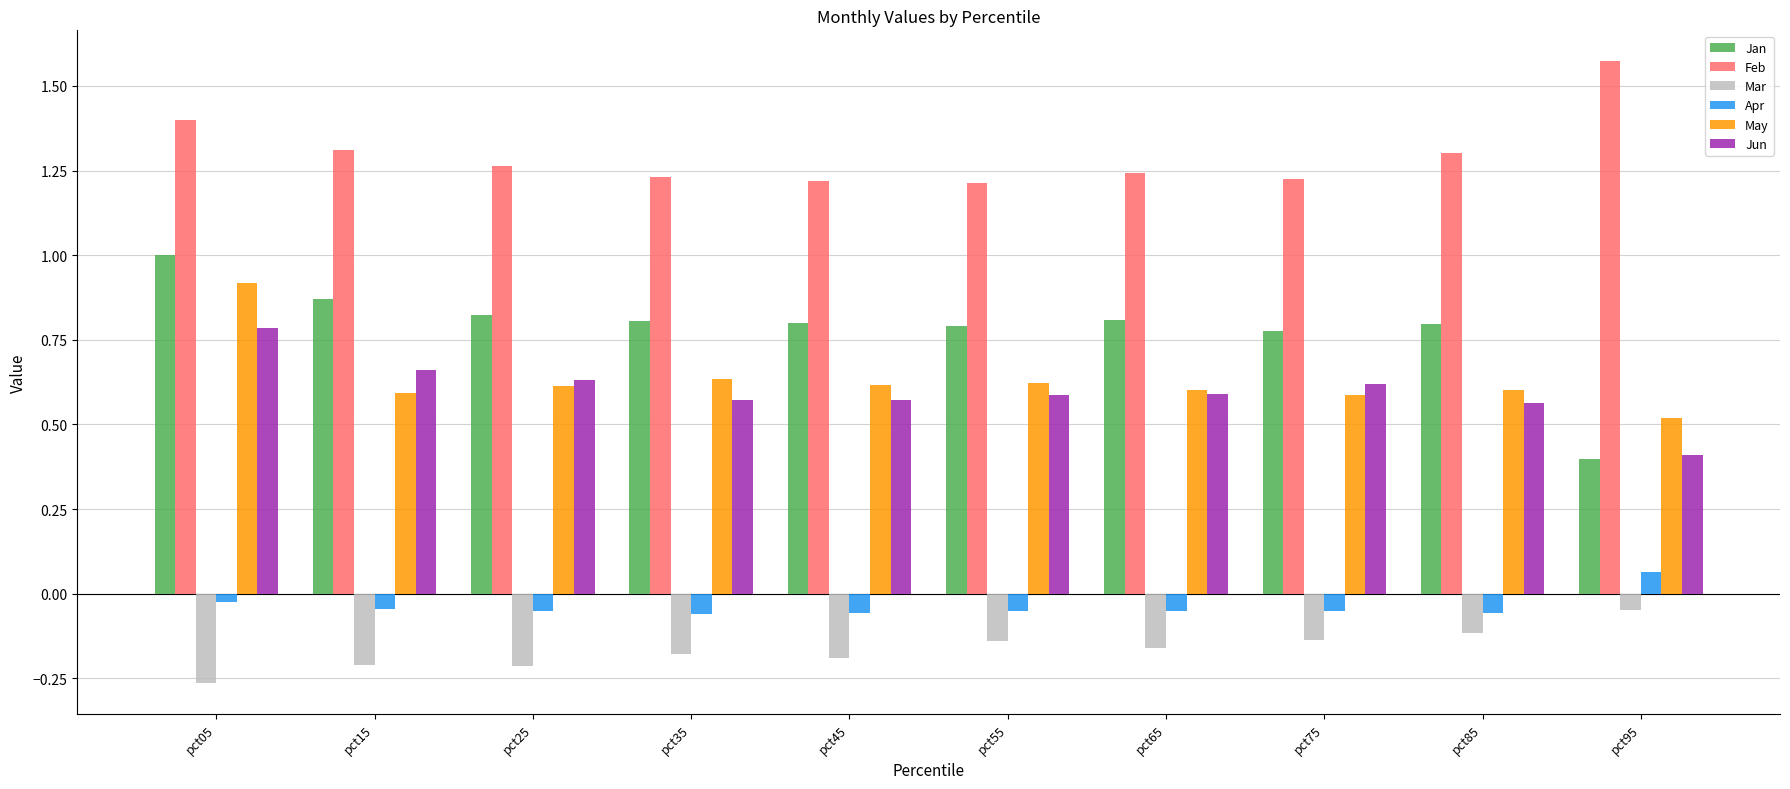

What is the minimum value for Jun?

0.4